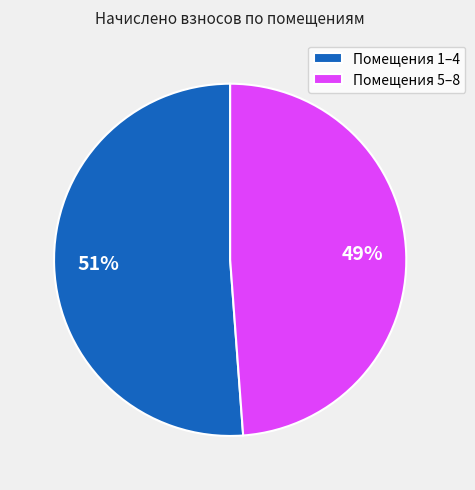

To the nearest percent, what portion does Помещения 1–4 represent?

51%